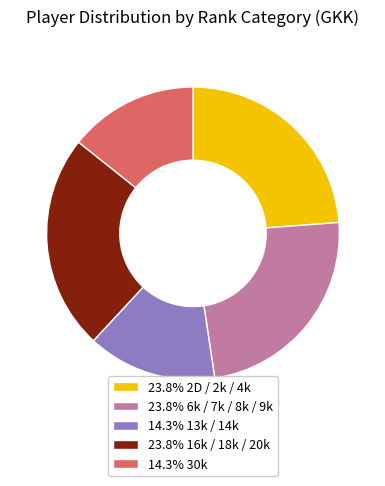

Combined, do 14.3% 30k and 23.8% 16k / 18k / 20k account for over 50%?

No